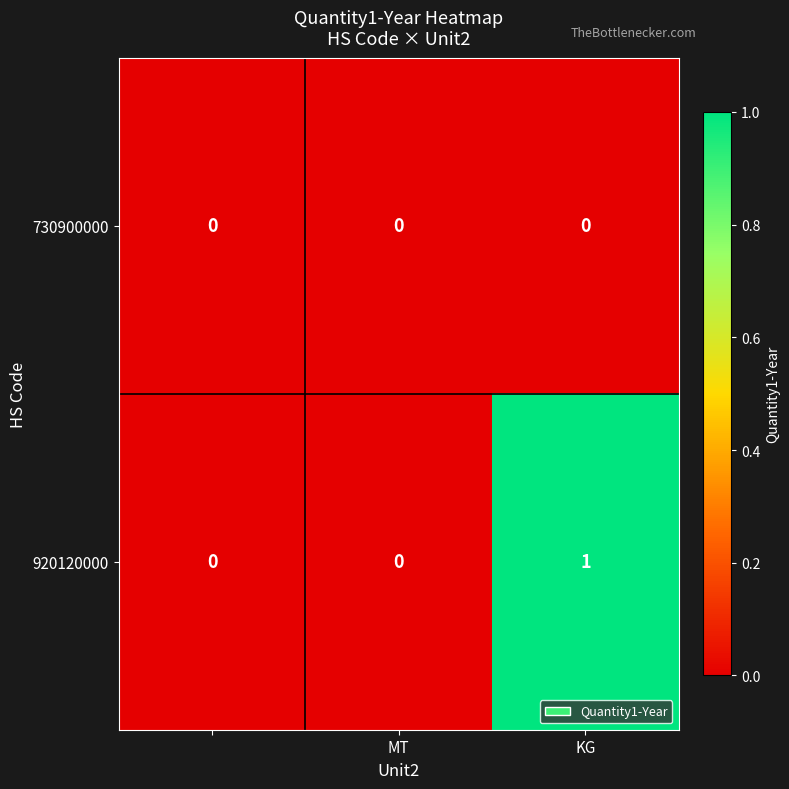

Which series has the largest total across all categories?

920120000